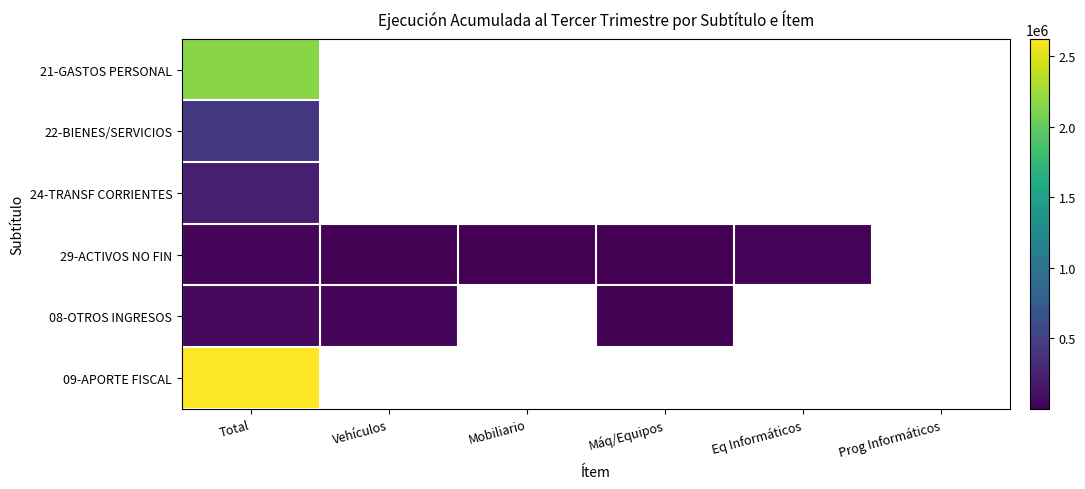

What is the difference between the 29-ACTIVOS NO FIN values at Eq Informáticos and Vehículos?

4440.0